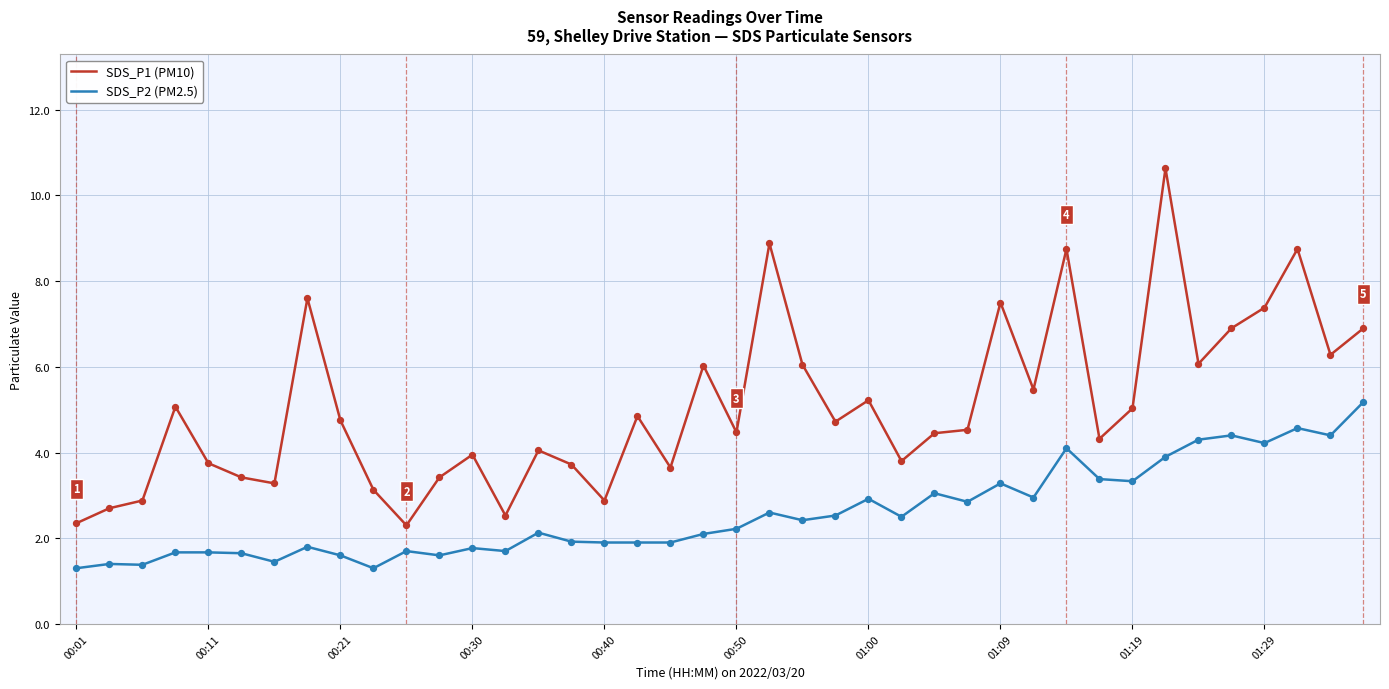

Which series has the largest total across all categories?

SDS_P1 (PM10)